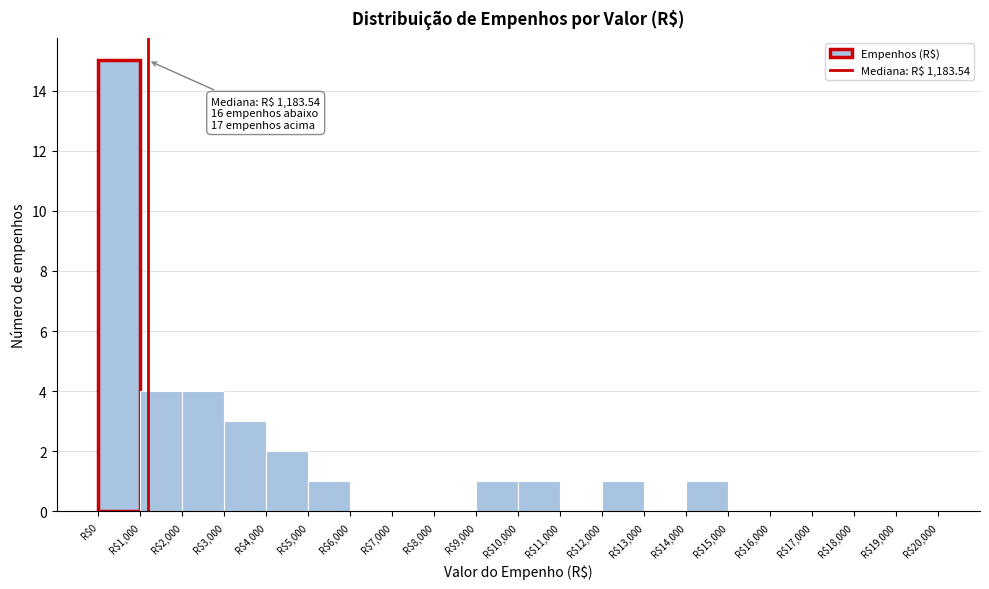

Over which range of the x-axis is the bar tallest?

0 to 1000